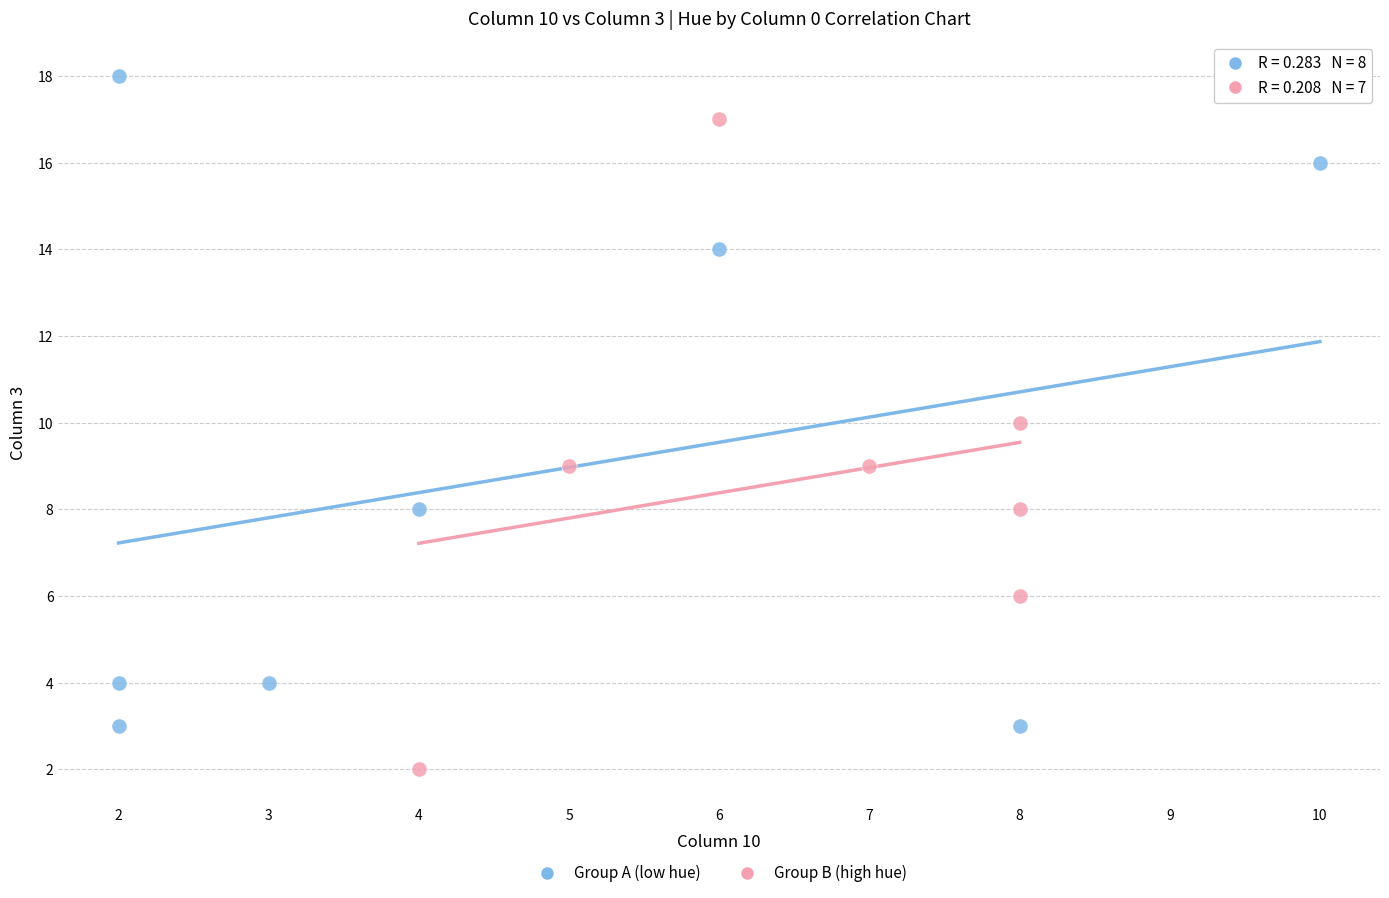

Which series reaches the maximum Y coordinate?

Group A (low hue)